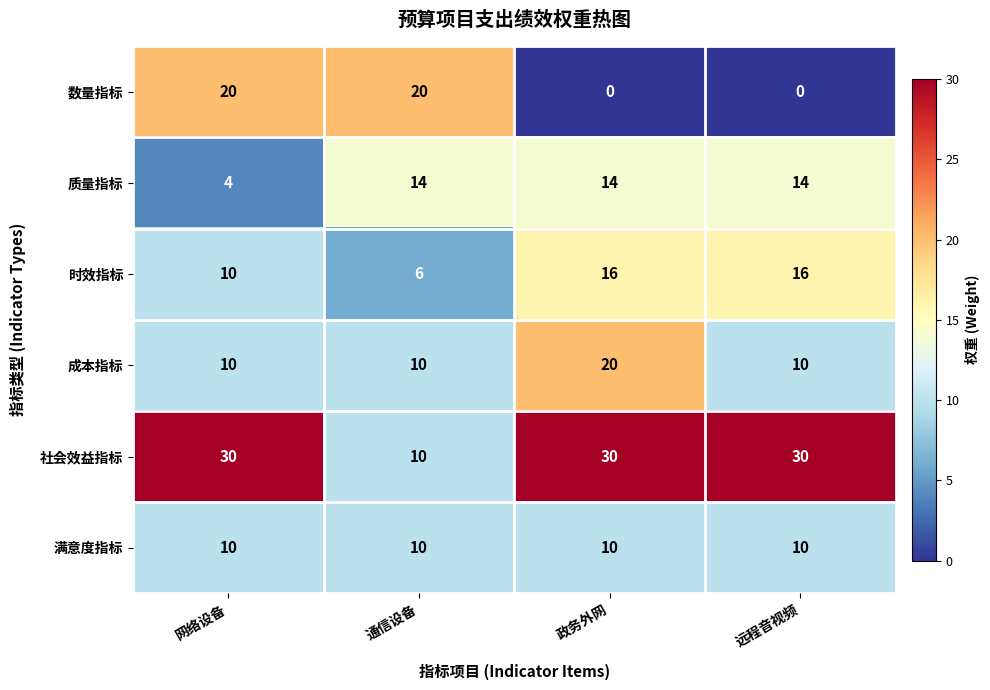

Between 网络设备 and 远程音视频, which series saw the biggest shift?

数量指标